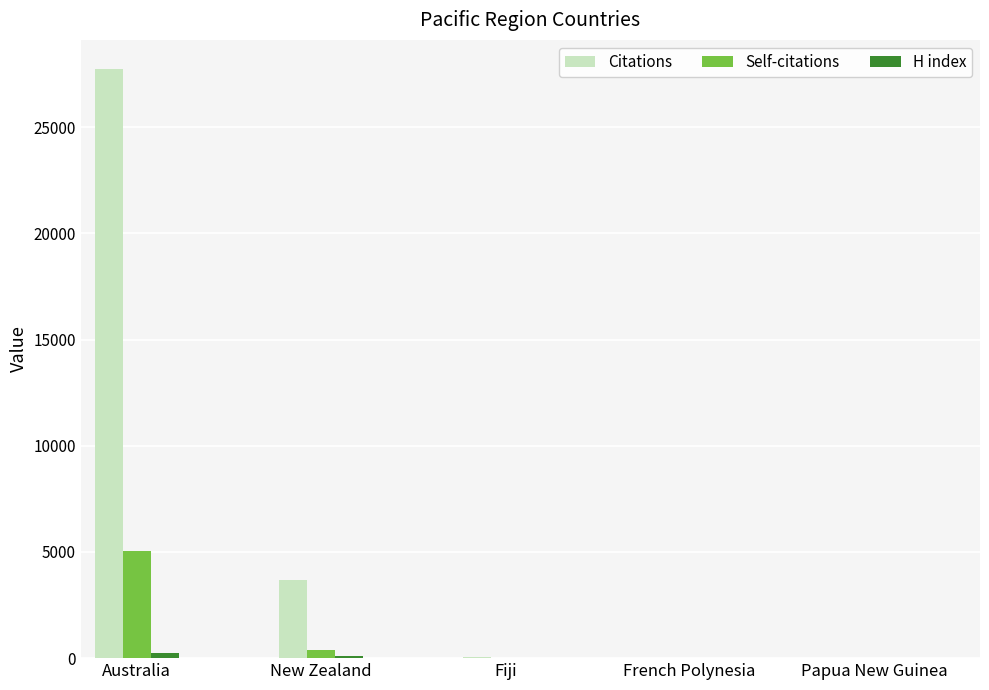

Between New Zealand and French Polynesia, which series saw the biggest shift?

Citations